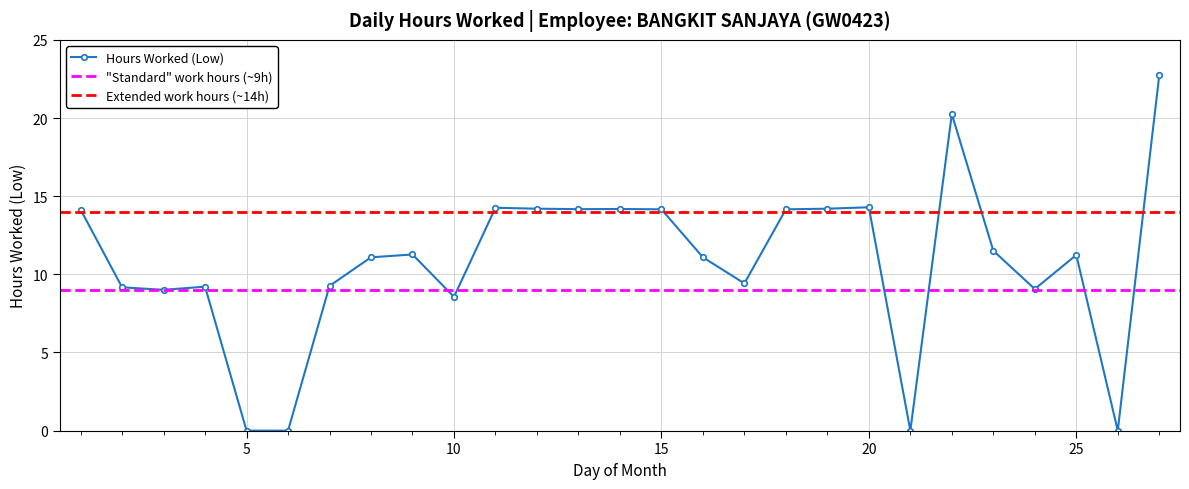

Reading right to left, transcribe all the data shown in this chart.

27=22.7	26=0.0	25=11.2	24=9.1	23=11.5	22=20.2	21=0.0	20=14.3	19=14.2	18=14.2	17=9.4	16=11.1	15=14.2	14=14.2	13=14.2	12=14.2	11=14.3	10=8.6	9=11.3	8=11.1	7=9.3	6=0.0	5=0.0	4=9.2	3=9.0	2=9.2	1=14.1